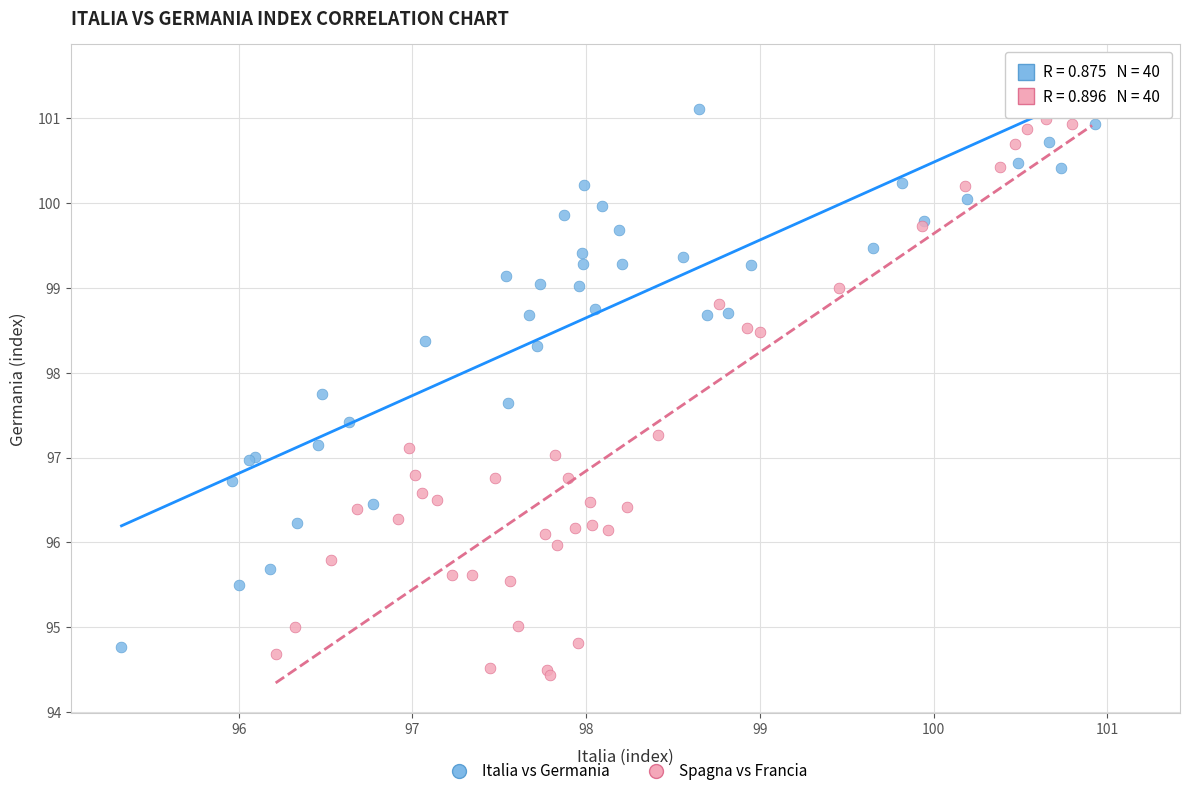

Which series reaches the minimum Y coordinate?

Spagna vs Francia